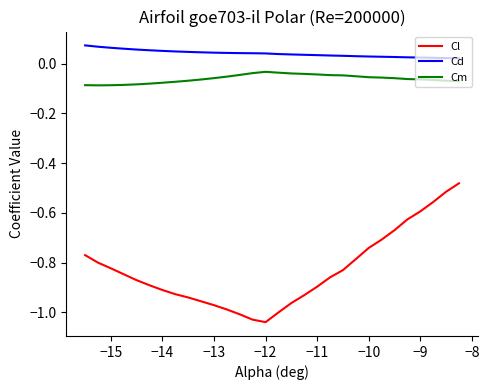

True or false: Cl and Cm intersect in this chart.

False